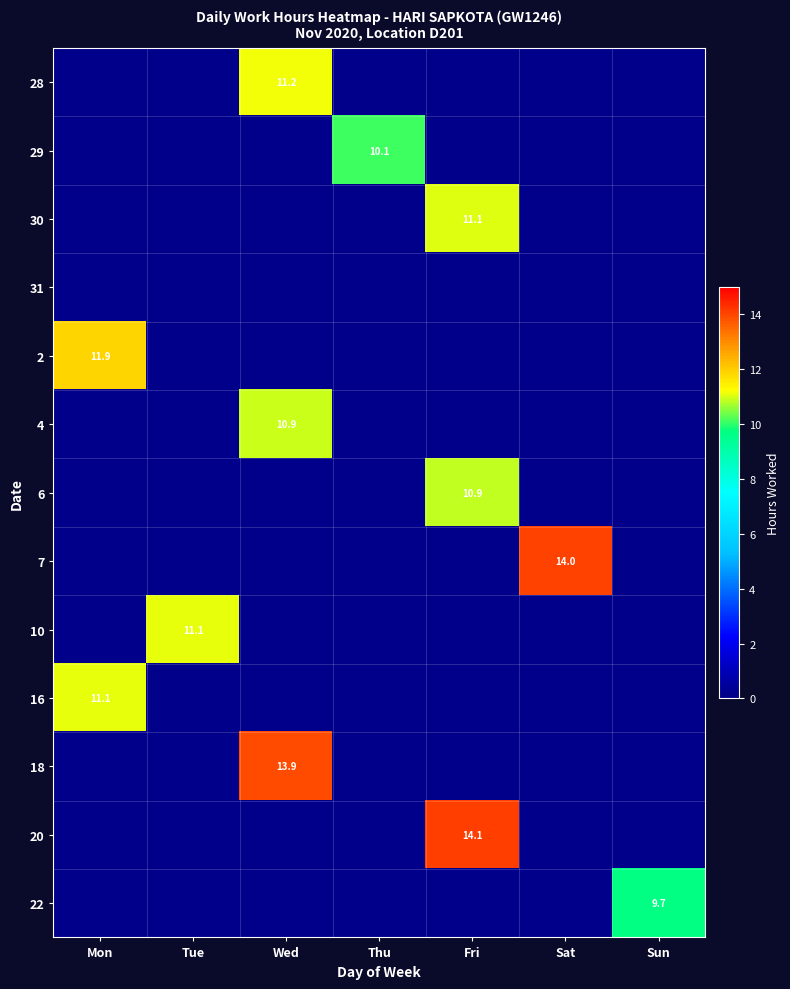

Is it true that 20 equals 14.1 at Fri?

True